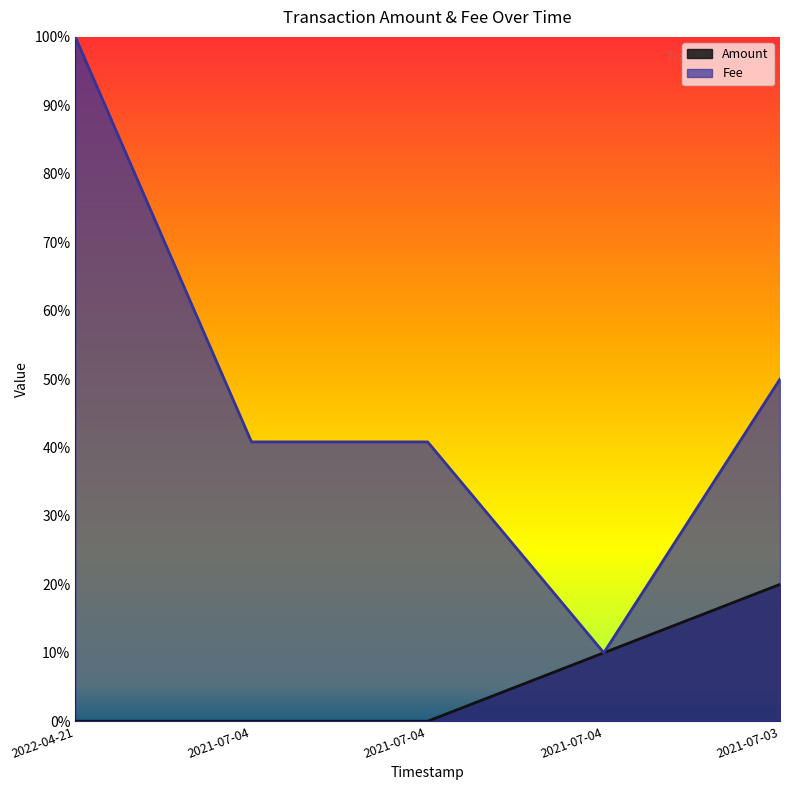

What are all the series names shown in the legend?

Amount, Fee